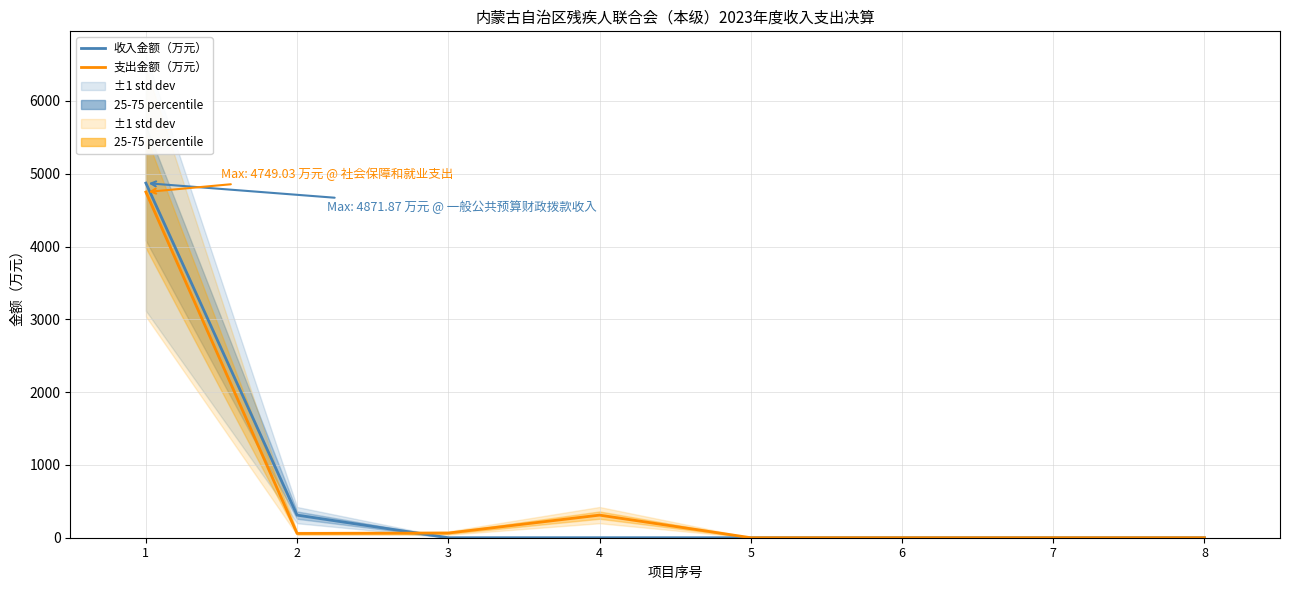

Reading left to right, list all the values displayed in this chart.

收入金额（万元）: 4871.9	310.5	0.0	0.0	0.0	0.0	0.0	0.0
支出金额（万元）: 4749.0	58.5	64.2	310.5	0.0	0.0	0.0	0.0